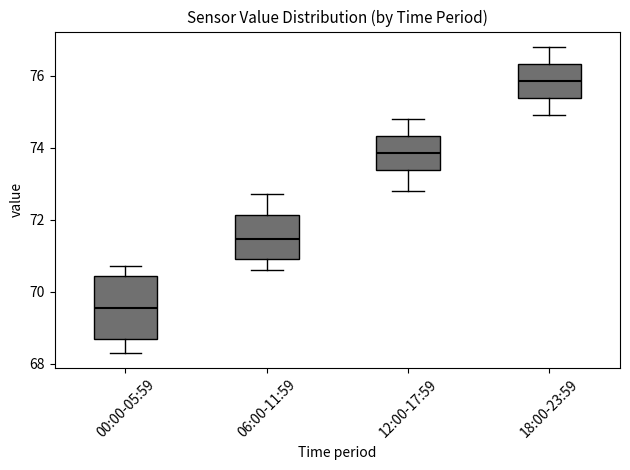

Where is the upper edge of the box for 00:00-05:59 on the y-axis? The values are not printed on the chart, so give them approximately, as read against the axis.

70.4